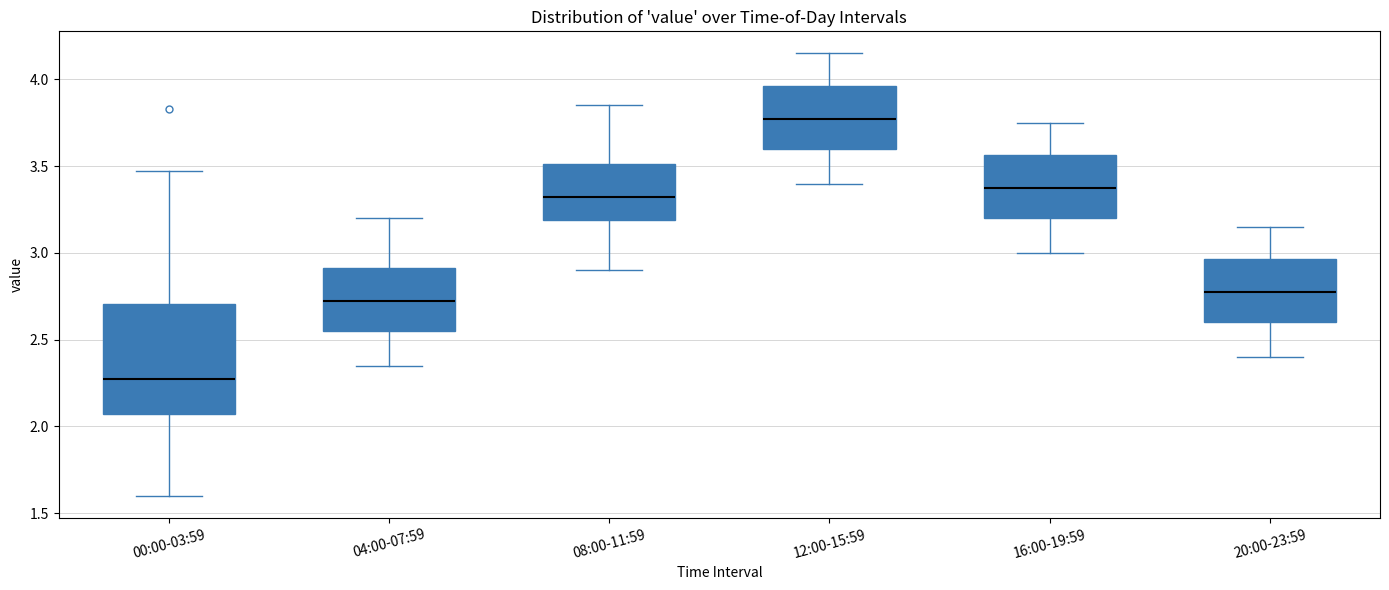

Which box is the tallest, from its lower edge to its upper edge?

00:00-03:59